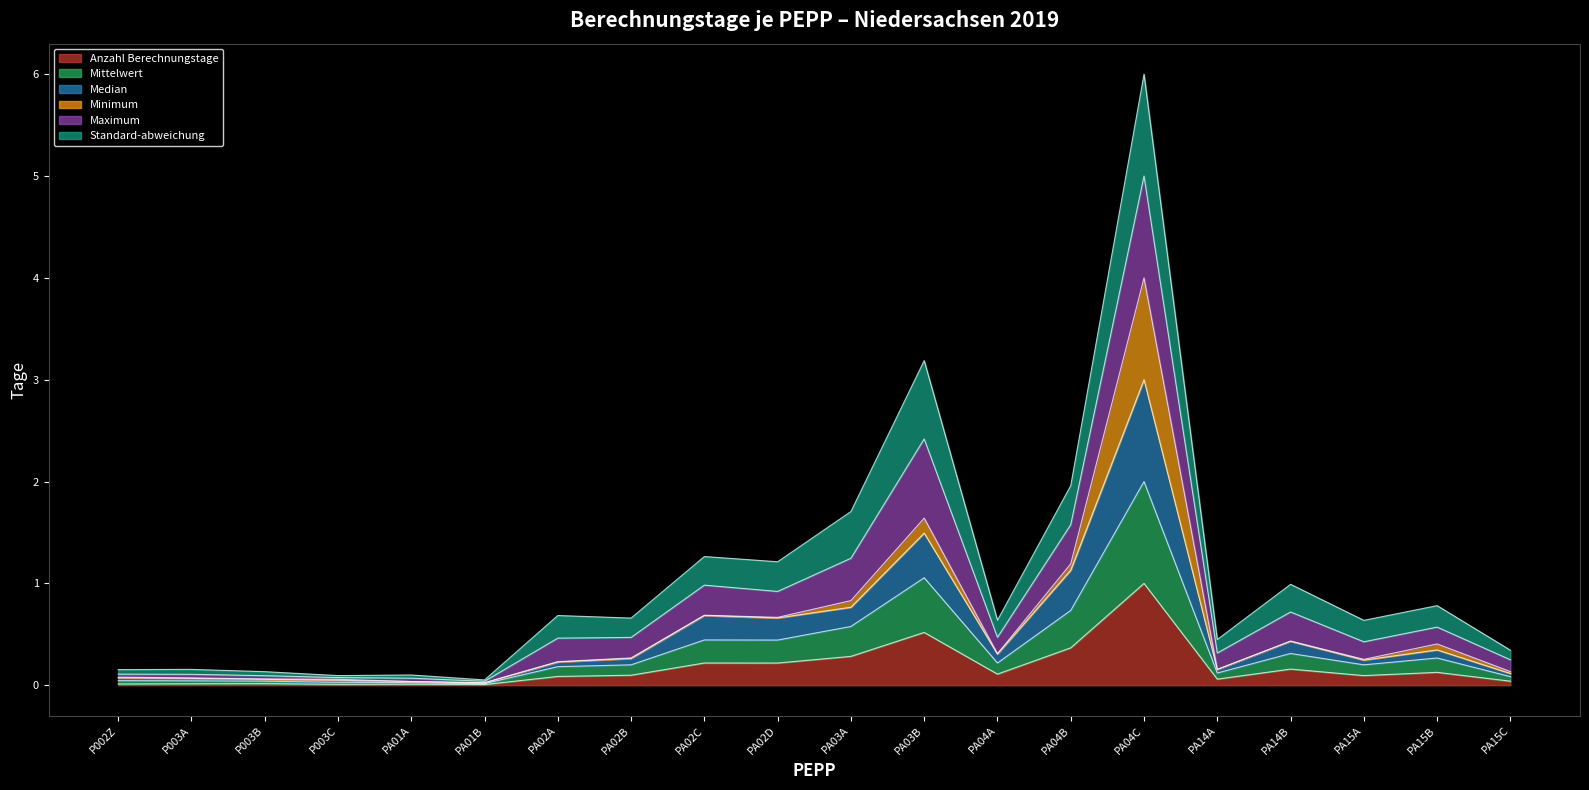

True or false: Median and Mittelwert intersect in this chart.

False